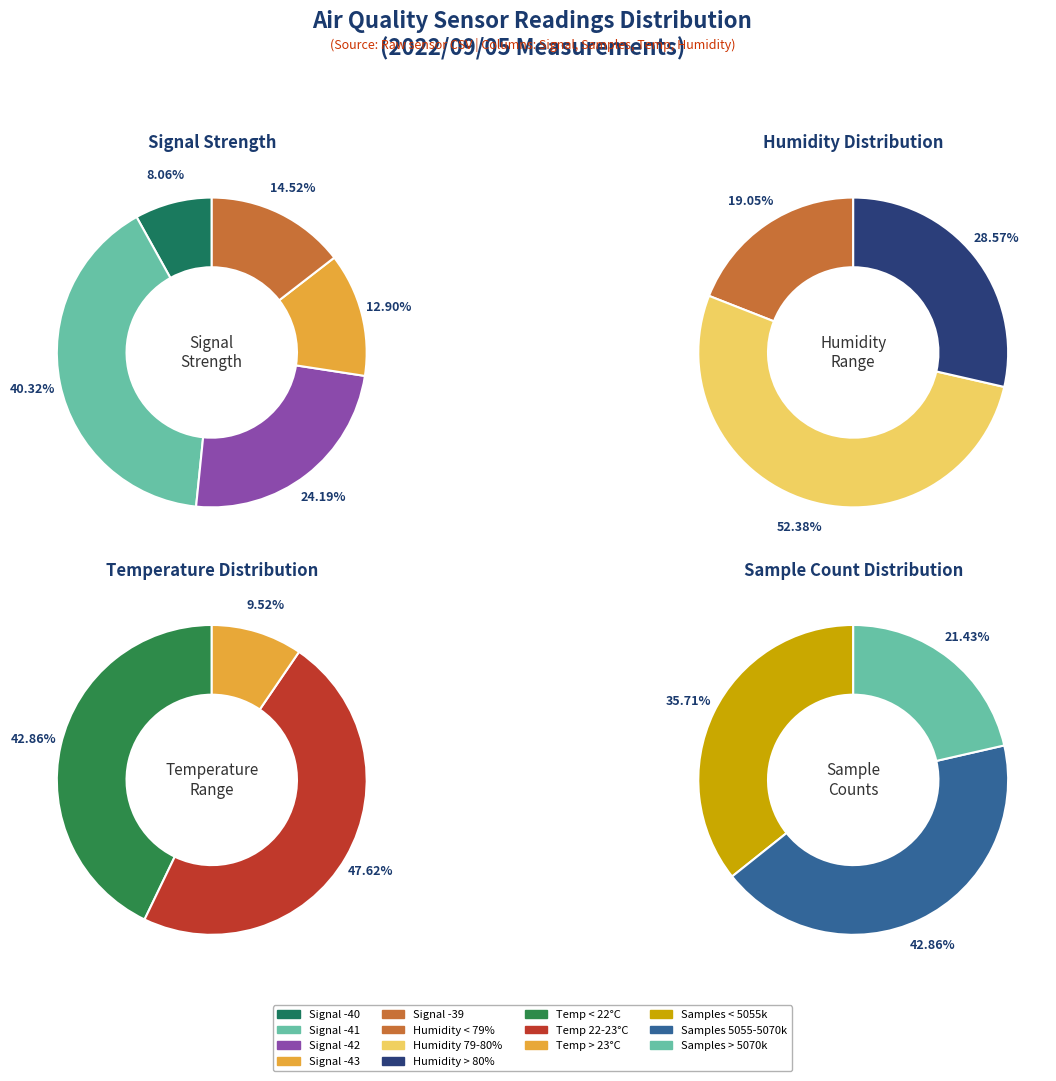

What is the ratio of the value at -41 to the value at -41?

1.0